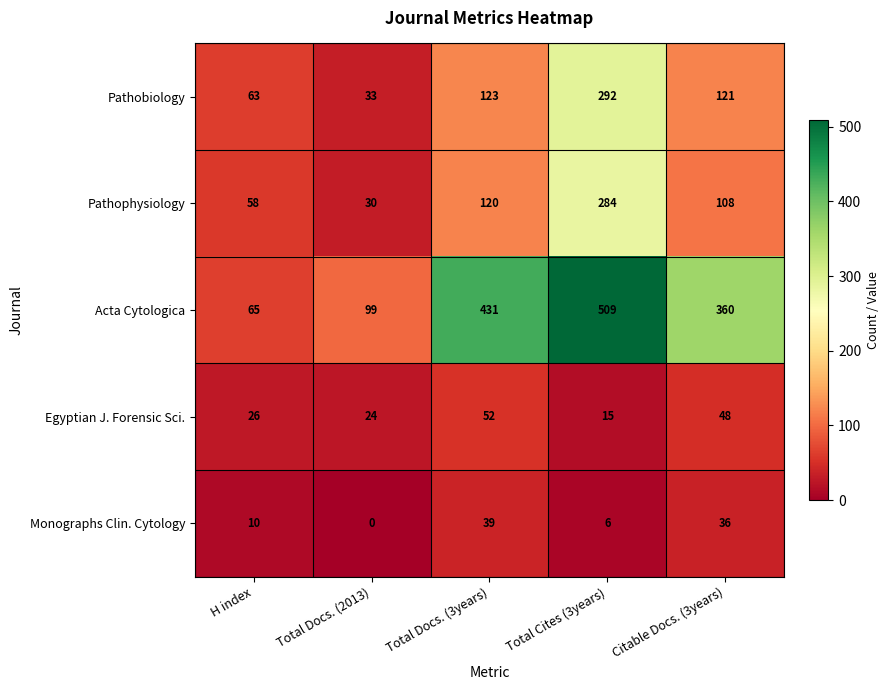

Rank the categories by Egyptian J. Forensic Sci. value from highest to lowest.

Total Docs. (3years), Citable Docs. (3years), H index, Total Docs. (2013), Total Cites (3years)